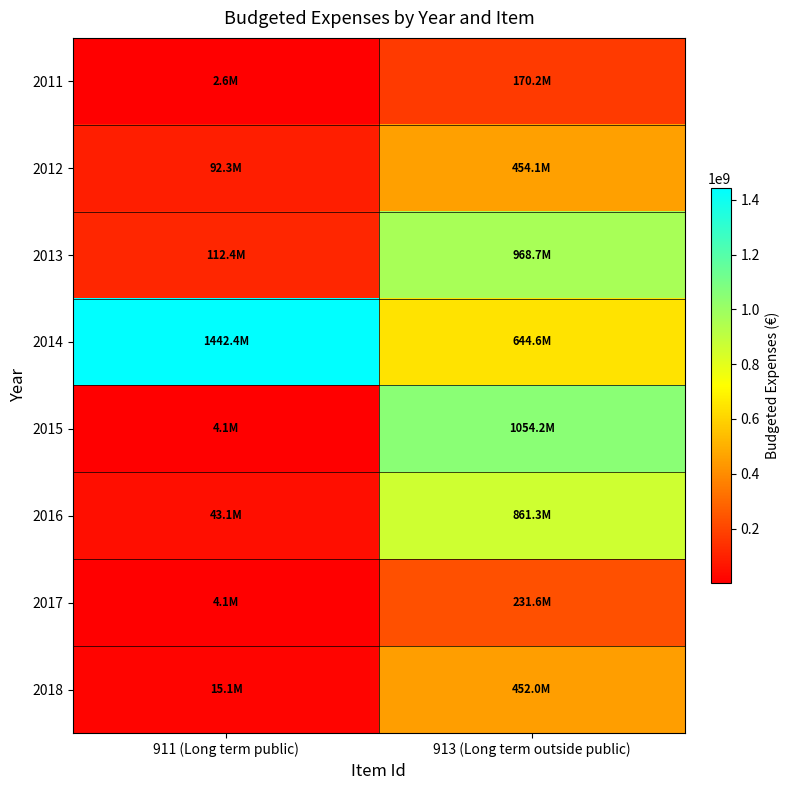

Between 911 (Long term public) and 913 (Long term outside public), which series saw the biggest shift?

2015